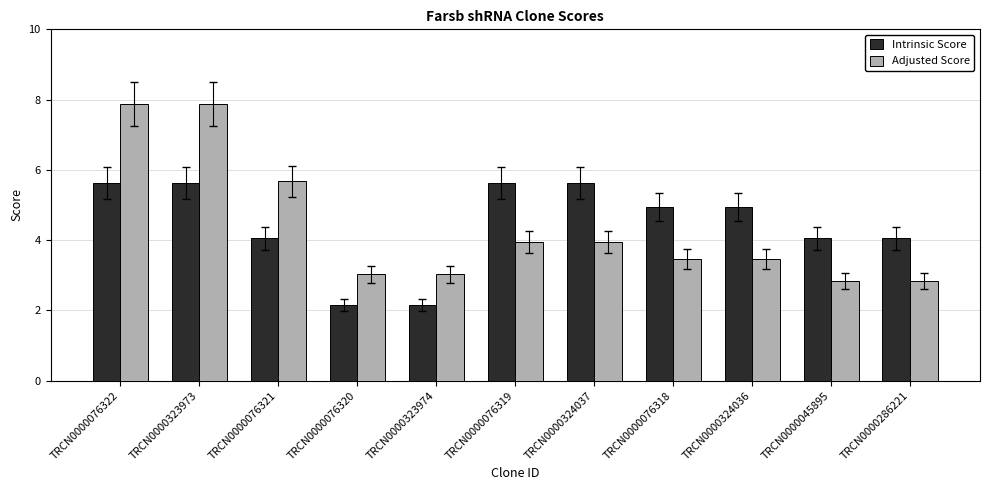

What is the difference between the Adjusted Score values at TRCN0000076321 and TRCN0000076319?

1.7